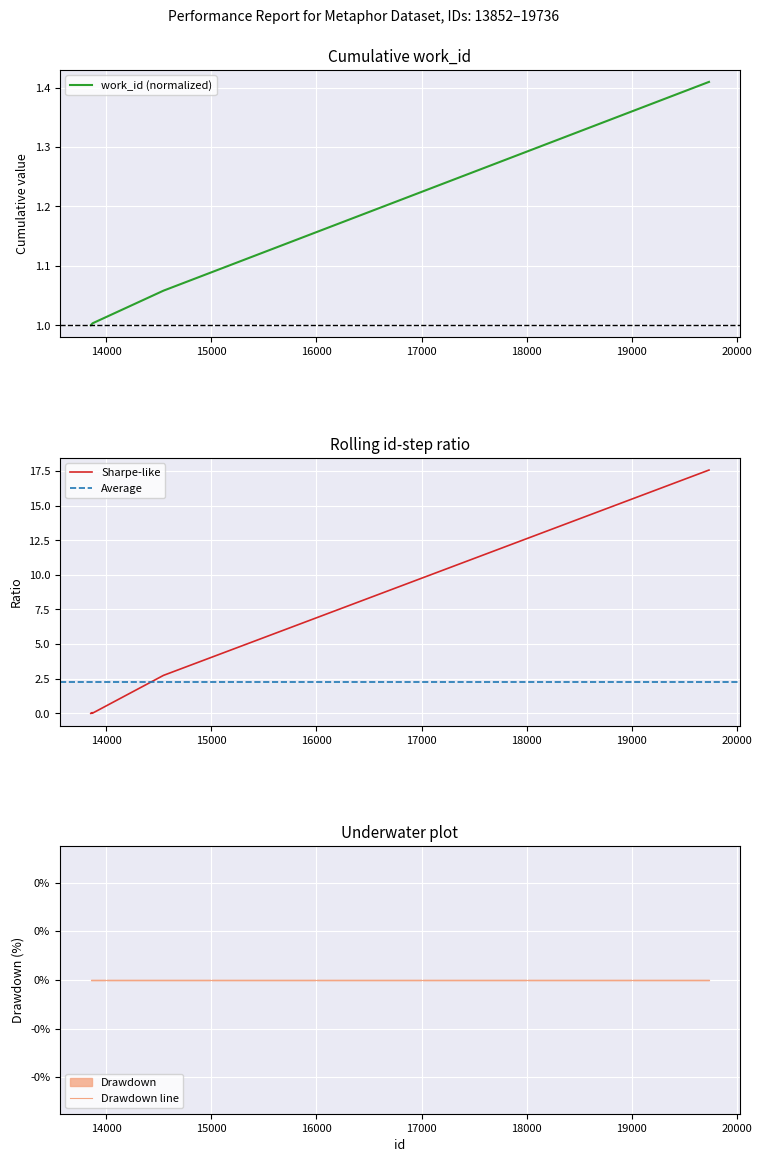

Between 13855 and 13866, which is larger?

13866